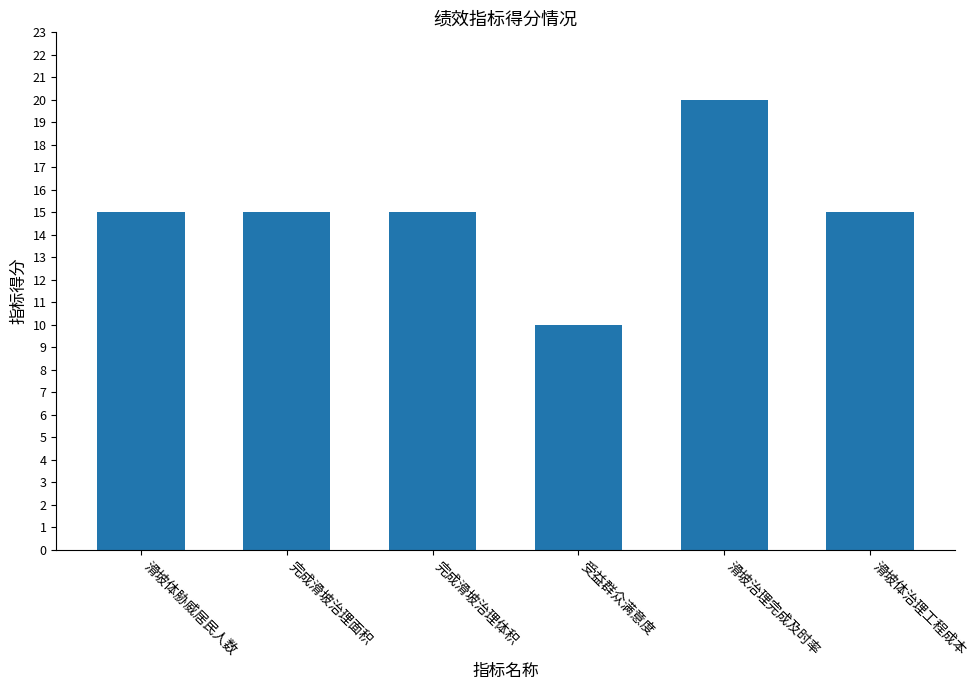

What is the difference between the second highest and minimum values?

5